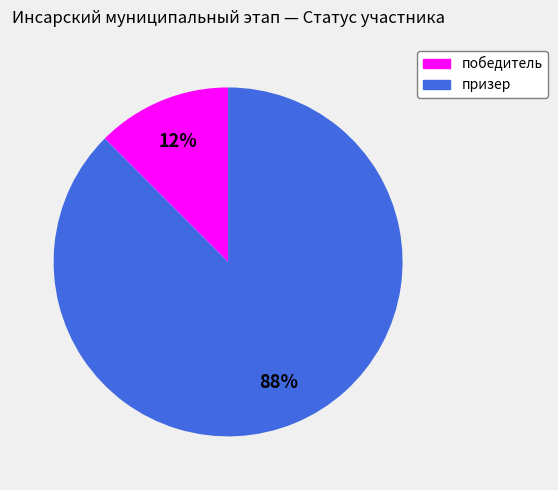

How many slices are in this pie chart?

2